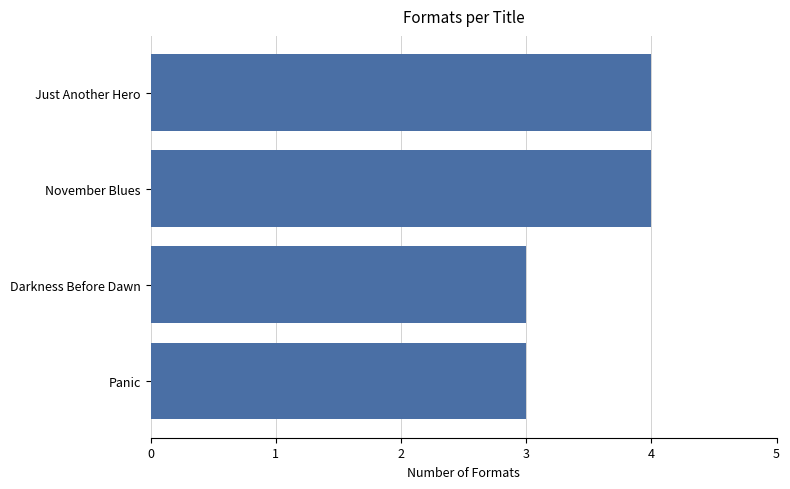

Reading bottom to top, list all the values displayed in this chart.

3	3	4	4